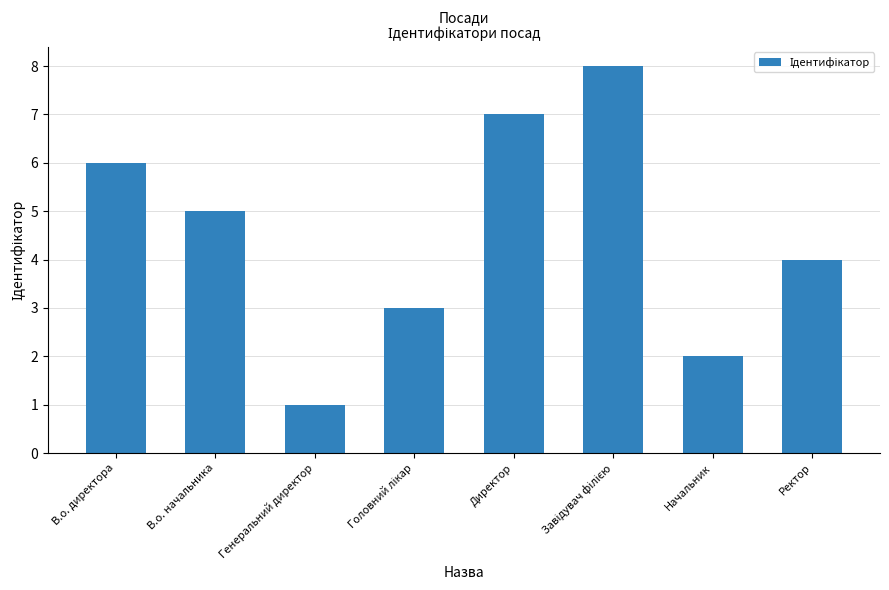

Reading right to left, what are all the values shown in this chart?

4	2	8	7	3	1	5	6